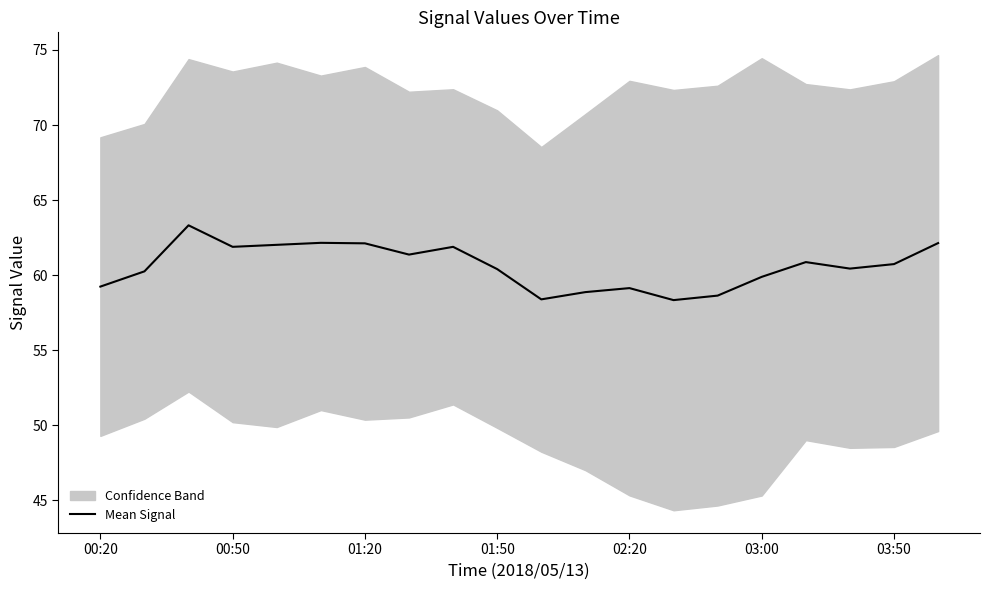

Reading left to right, list all the values displayed in this chart.

59.2	60.2	63.3	61.9	62.0	62.2	62.1	61.4	61.9	60.4	58.4	58.9	59.1	58.3	58.6	59.9	60.9	60.4	60.7	62.1